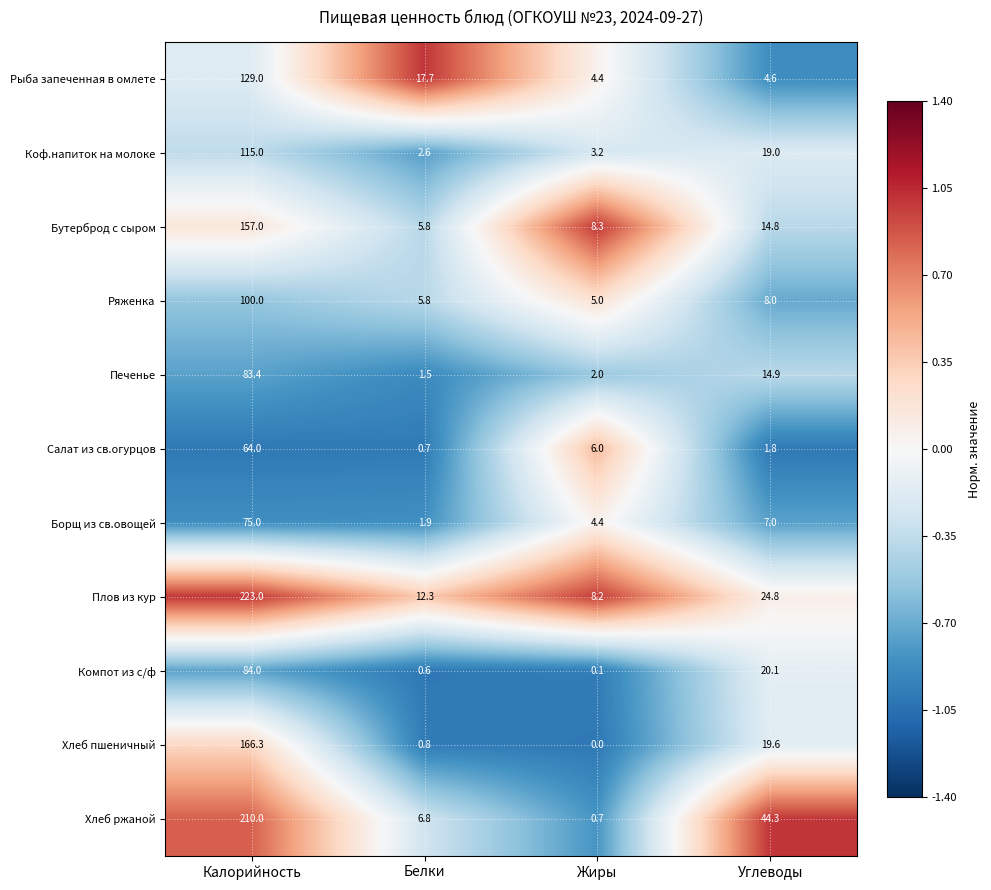

What is the maximum value for Хлеб пшеничный?

166.3